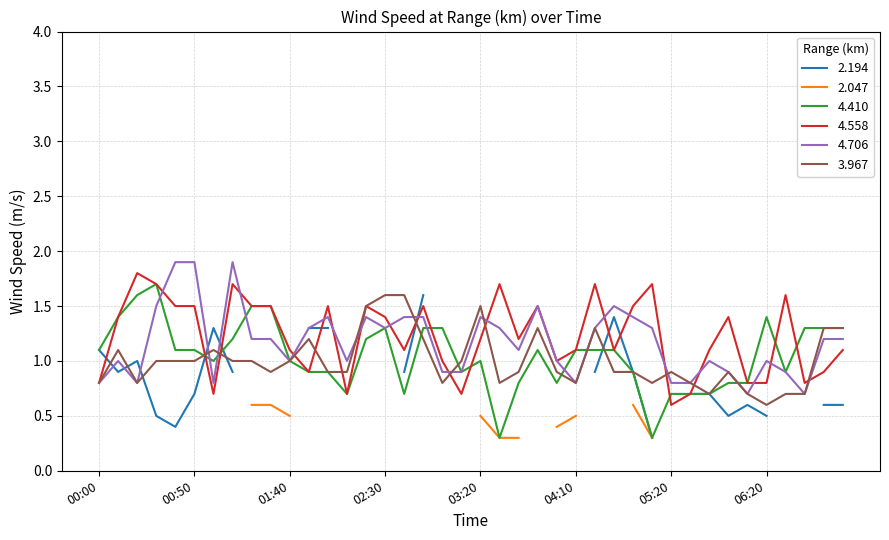

The 4.558 series shows 1.1 at 04:10. True or false?

True